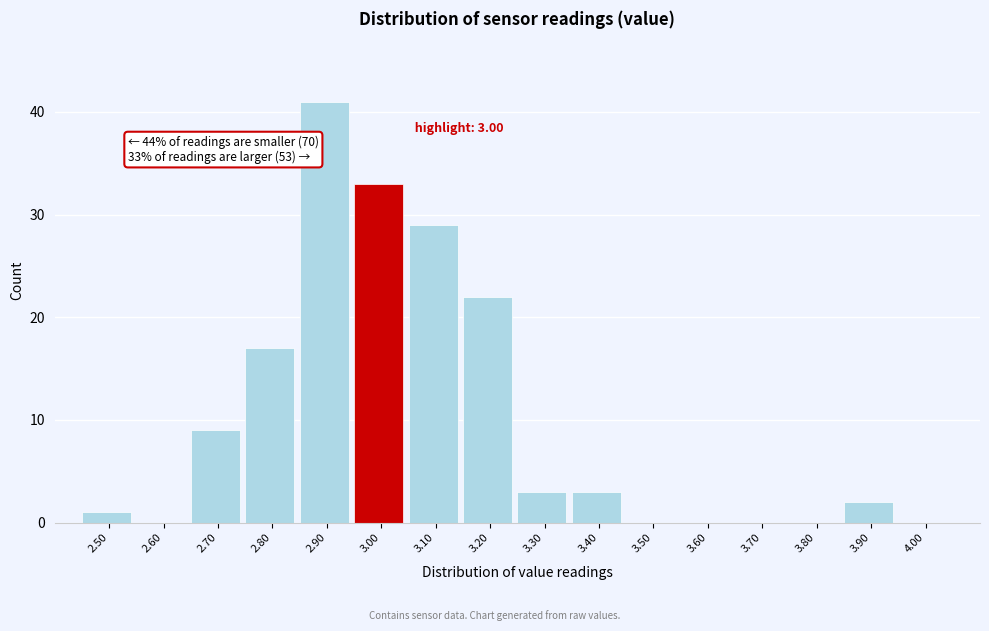

Reading right to left, what are all the values shown in this chart?

4.00=0	3.90=2	3.80=0	3.70=0	3.60=0	3.50=0	3.40=3	3.30=3	3.20=22	3.10=29	3.00=33	2.90=41	2.80=17	2.70=9	2.60=0	2.50=1